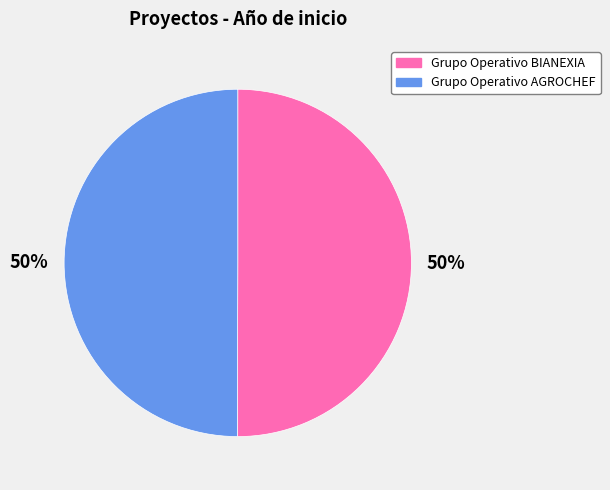

Approximately how many times larger is the value at Grupo Operativo AGROCHEF compared to Grupo Operativo BIANEXIA?

1.0